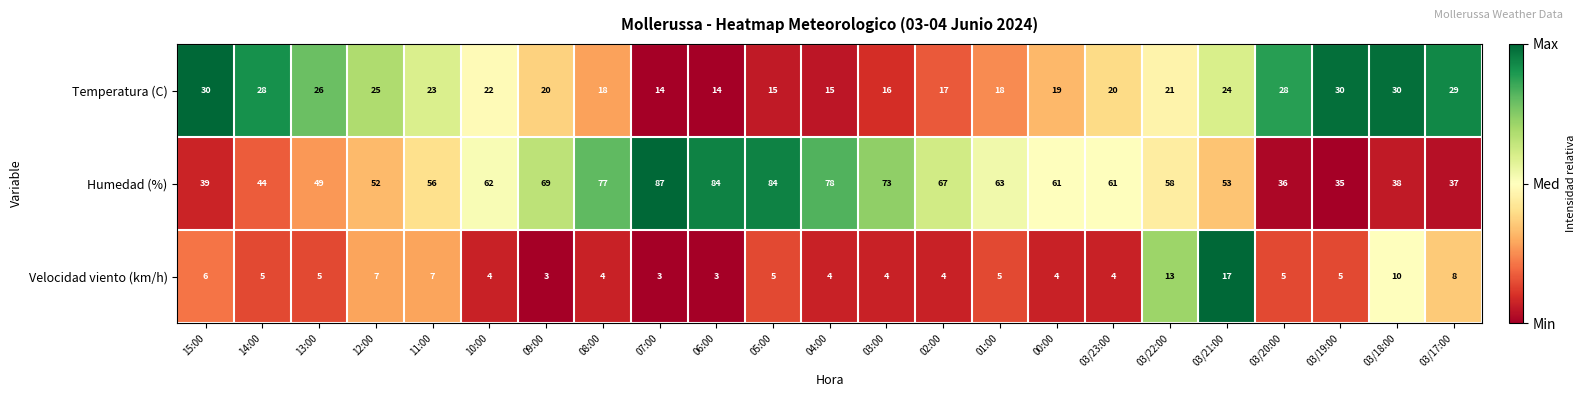

The Velocidad viento (km/h) series shows 4 at 07:00. True or false?

False